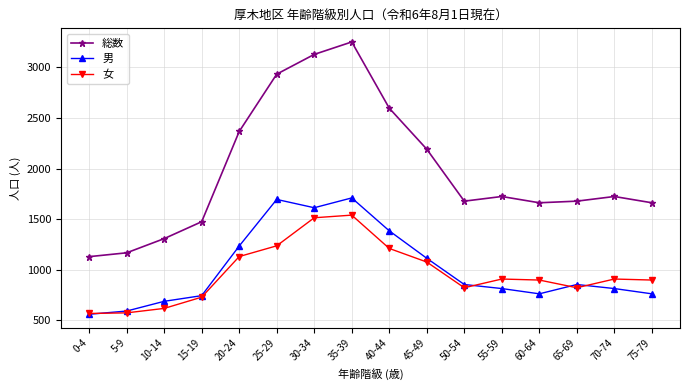

What is the lowest value of the 総数 series?

1130